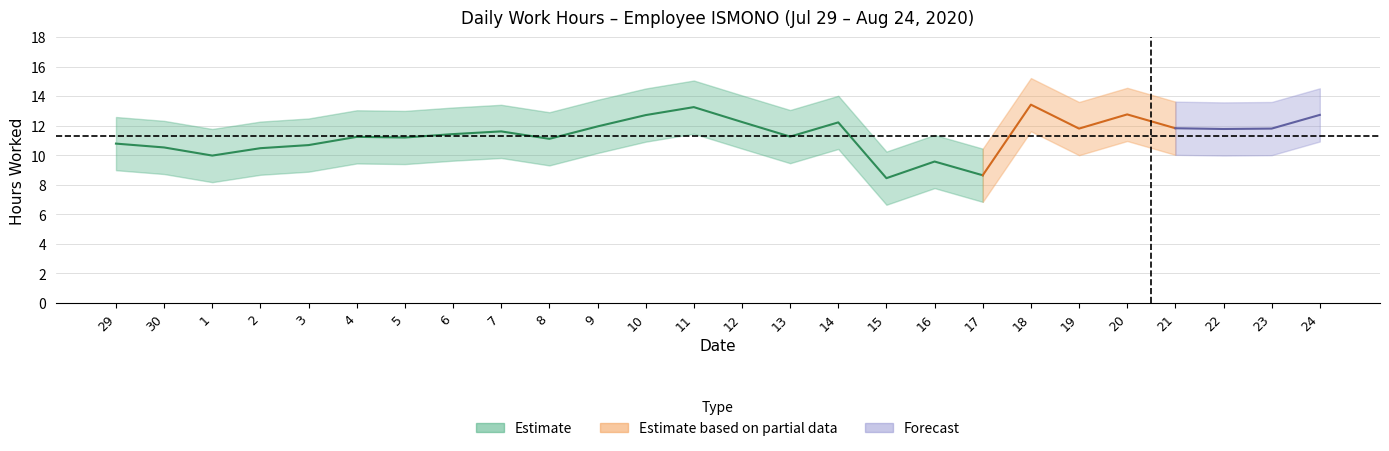

Count the number of values greater than 11.

19